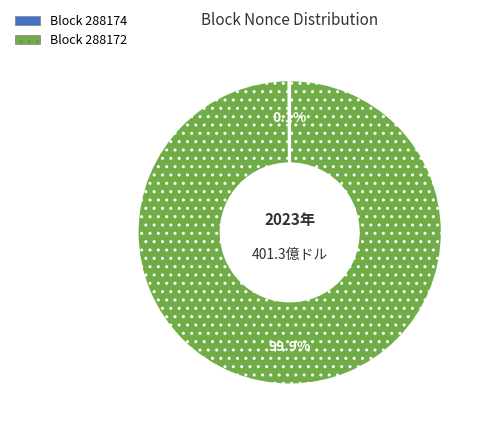

Is there any slice that represents more than half of the pie?

Yes